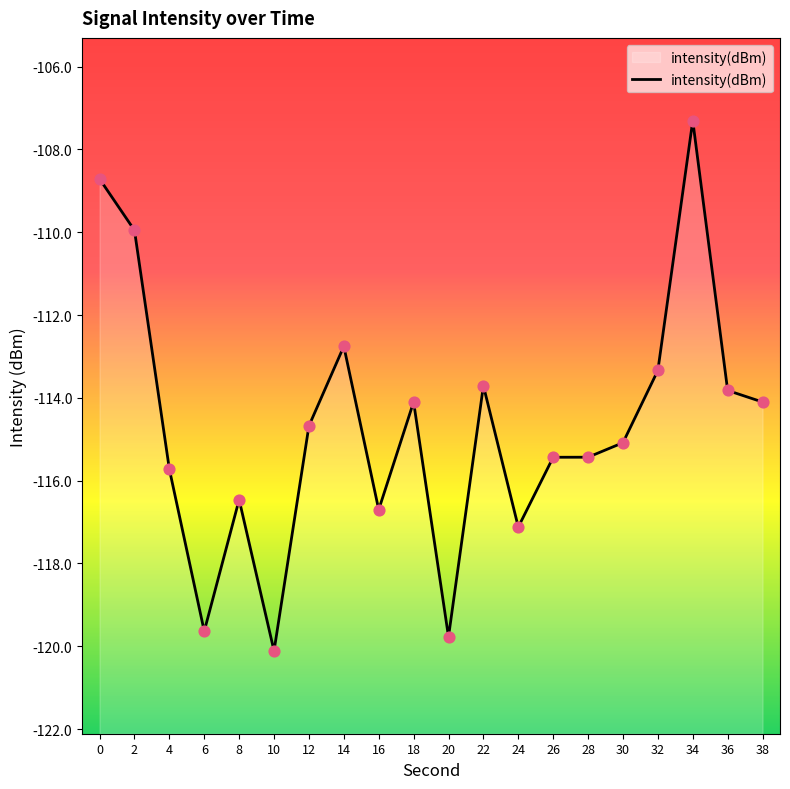

What is the change in value from 28 to 34?

+8.1